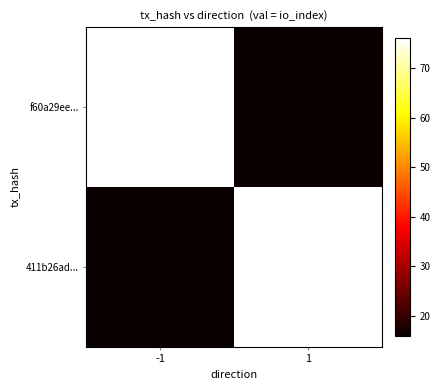

Which series has the widest spread of values?

f60a29ee...